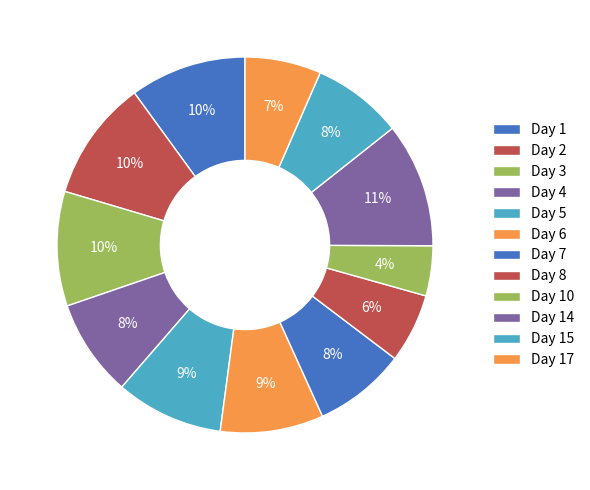

How many segments does this pie chart have?

12